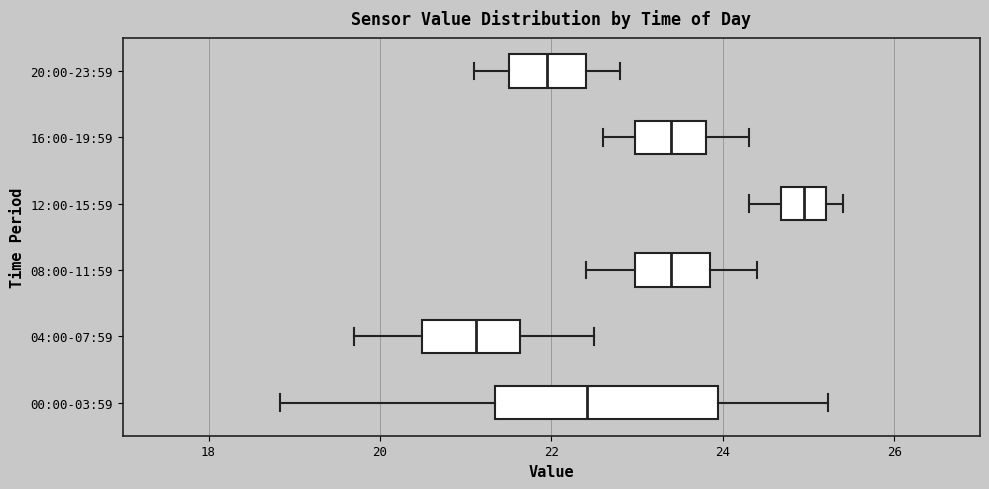

Which box is the widest, from its left edge to its right edge?

00:00-03:59